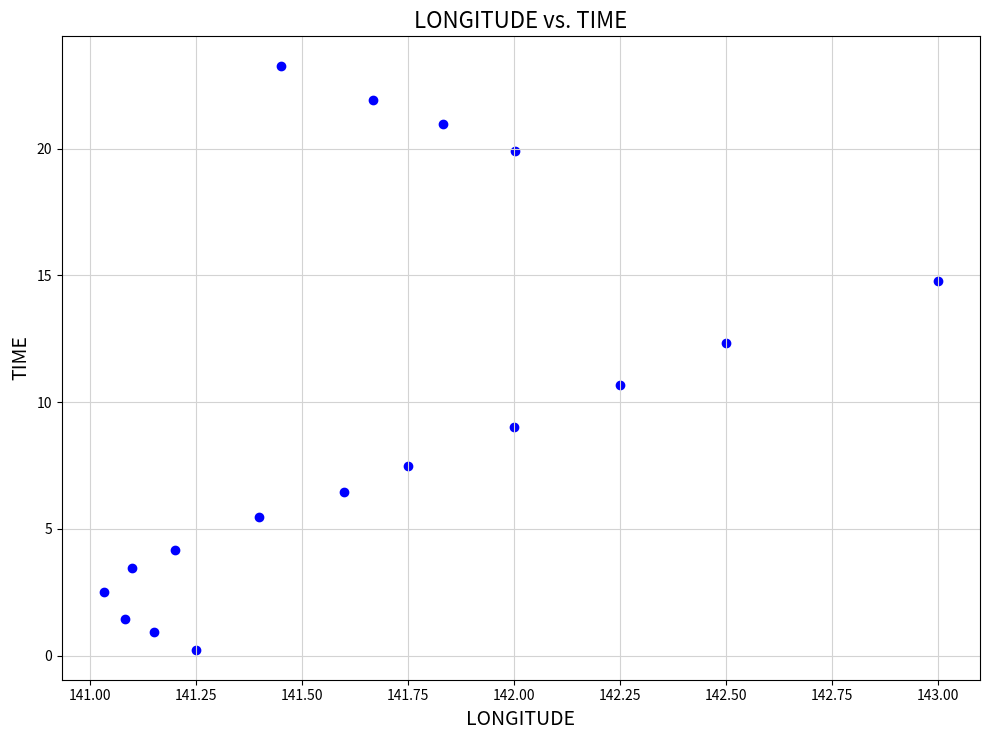

What is the range of Y values (max minus min)?

23.1